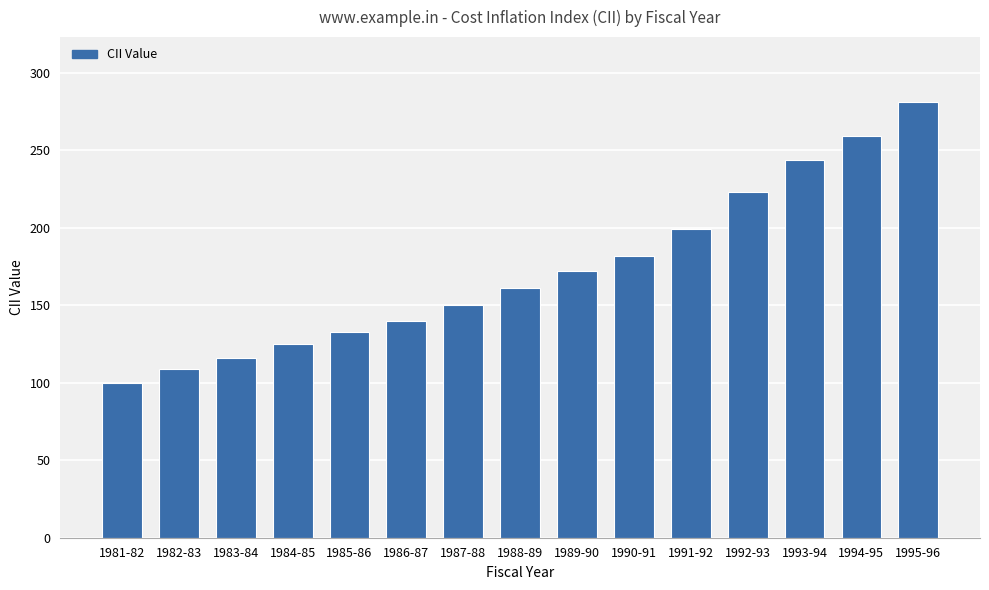

What is the label of the 3rd bar from the right?

1993-94